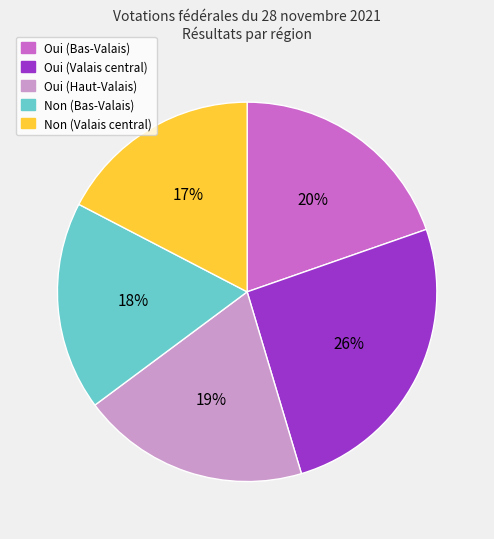

True or false: Oui (Valais central) accounts for 26% of the total.

True